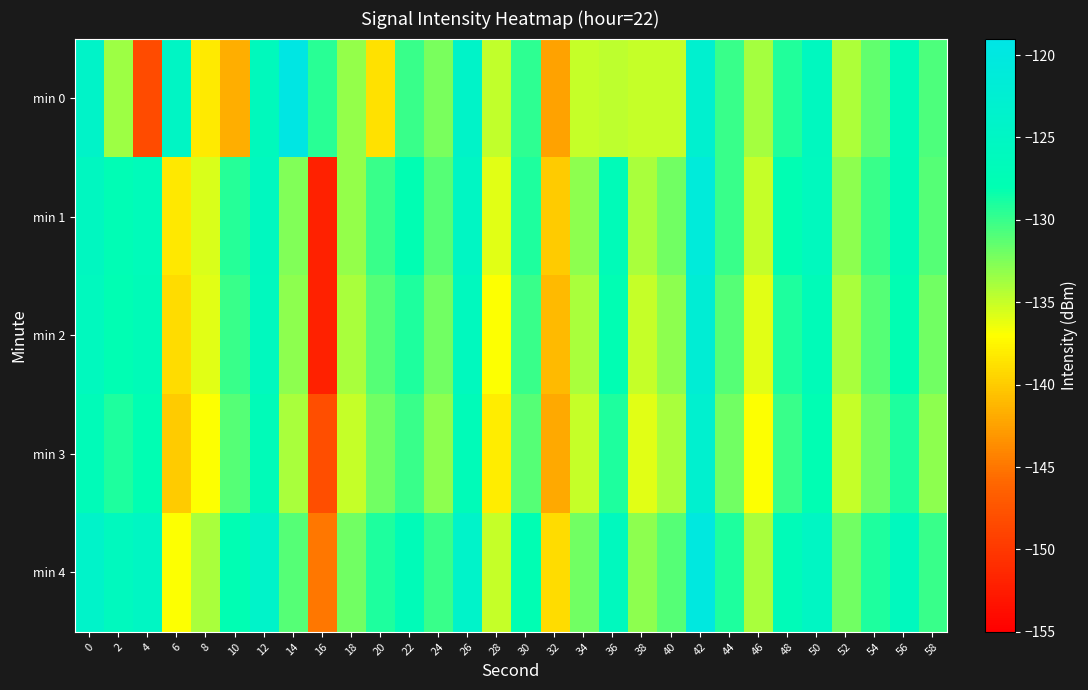

List the series in order of their peak value, lowest first.

min 3, min 2, min 1, min 4, min 0